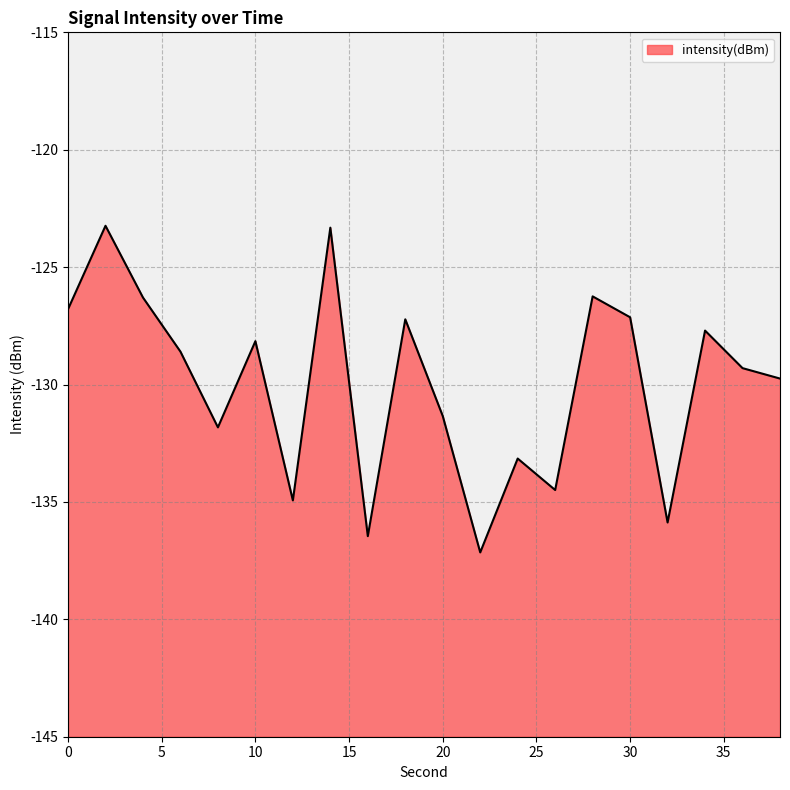

Rank the categories by value from highest to lowest.

2, 14, 28, 4, 0, 30, 18, 34, 10, 6, 36, 38, 20, 8, 24, 26, 12, 32, 16, 22